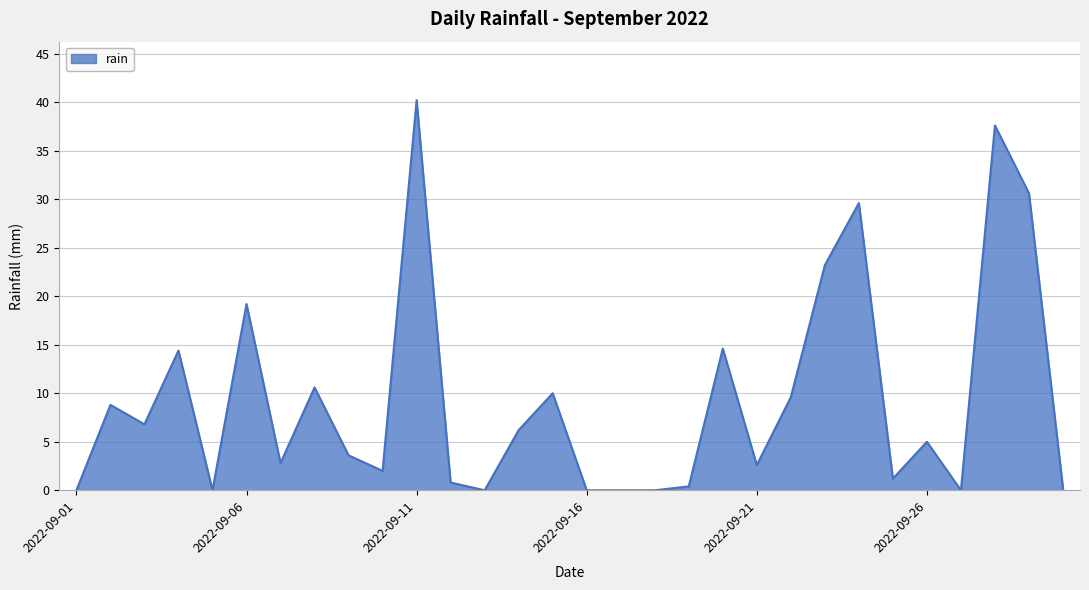

What is the maximum value shown in the chart?

40.2